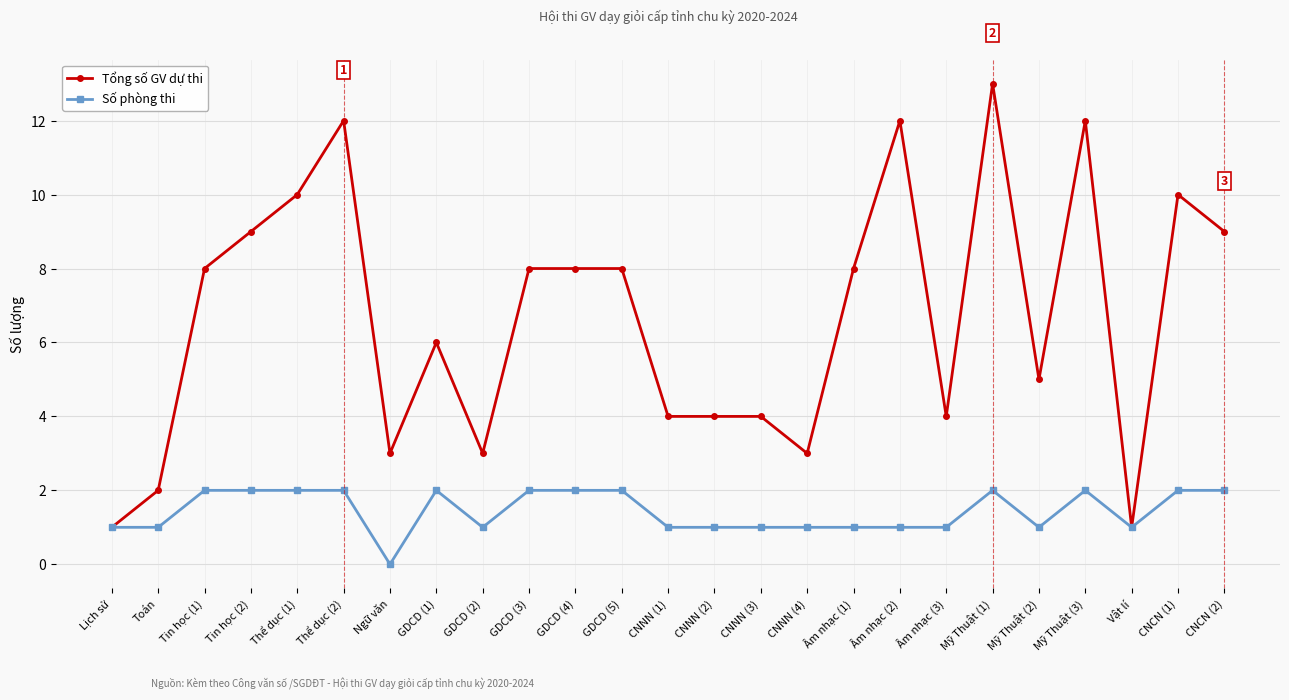

Rank the series by their maximum value, from highest to lowest.

Tổng số GV dự thi, Số phòng thi